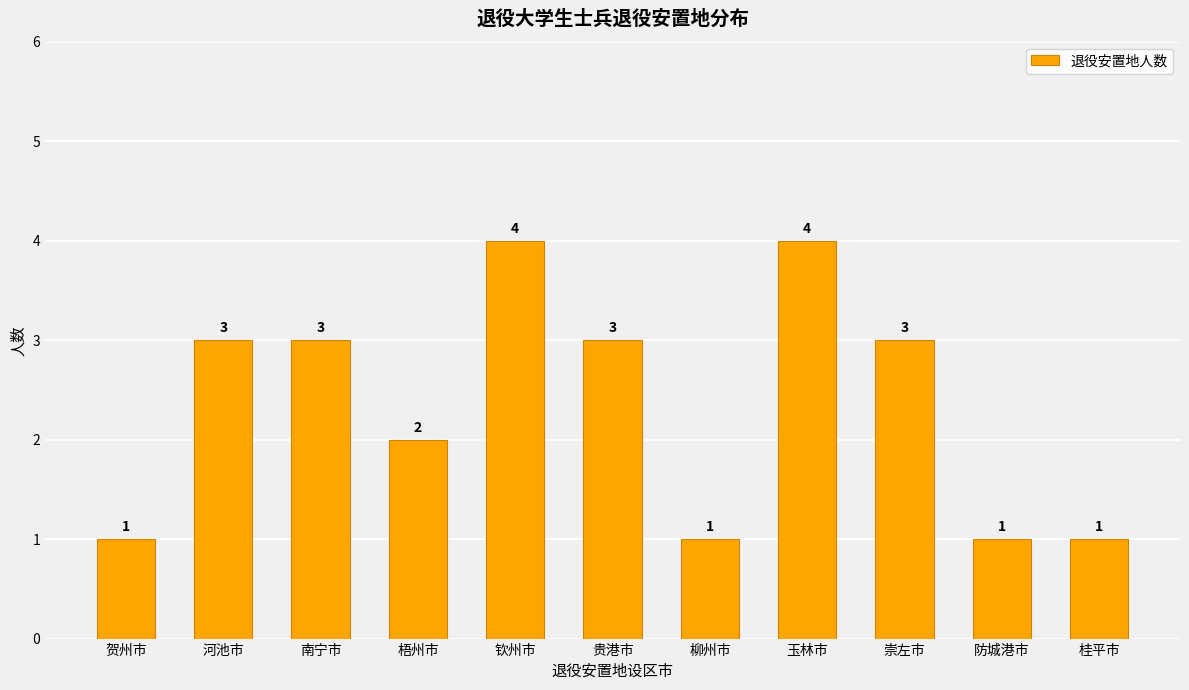

Count the values in the range 1 to 3.

9